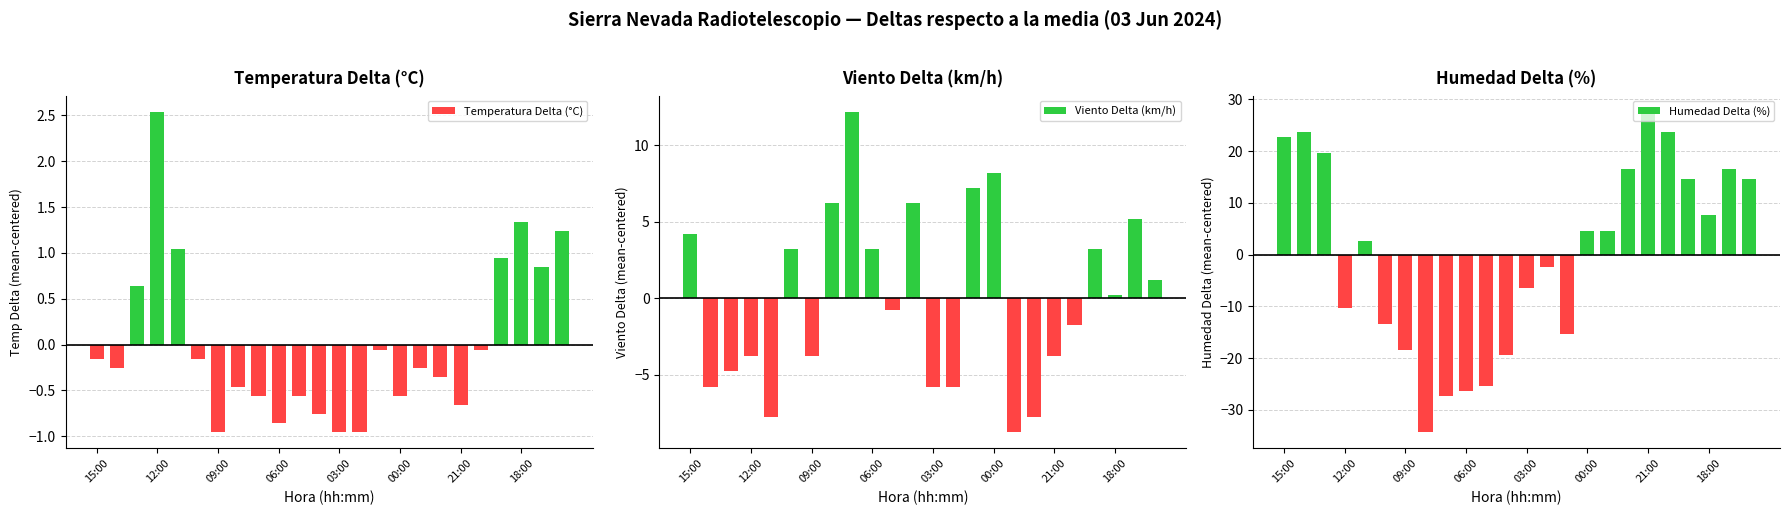

How many data points does each series have?

24